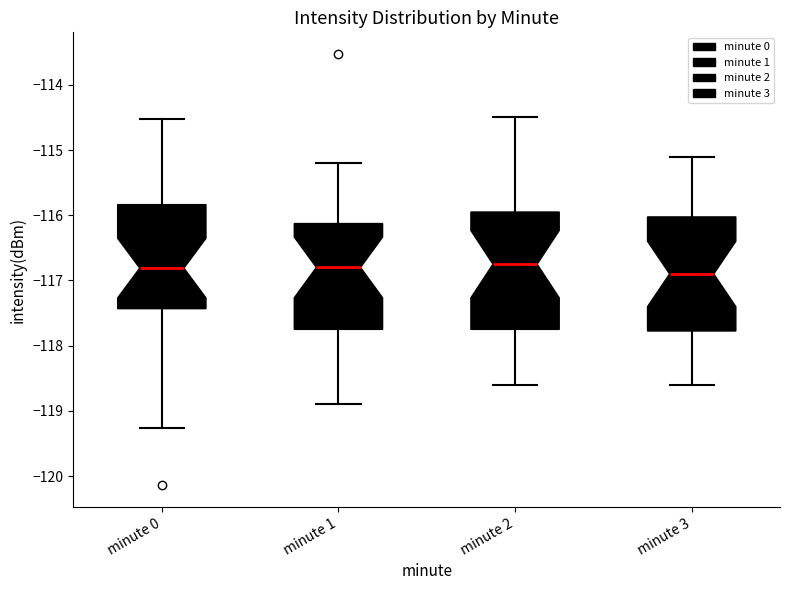

Reading left to right, read every box against the y-axis: the position of its median line, the range the box covers, and the ends of its whiskers. The values are not printed on the chart, so give them approximately, as read against the axis.

minute 0: median -116.8, box -117.4 to -115.8, whiskers -119.3 to -114.5
minute 1: median -116.8, box -117.7 to -116.1, whiskers -118.9 to -115.2
minute 2: median -116.7, box -117.7 to -115.9, whiskers -118.6 to -114.5
minute 3: median -116.9, box -117.8 to -116.0, whiskers -118.6 to -115.1